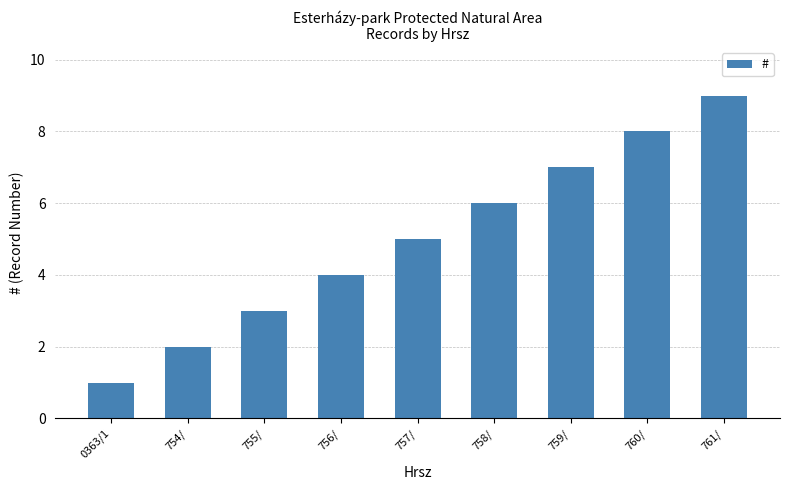

Reading right to left, extract all data points from this chart.

761/=9	760/=8	759/=7	758/=6	757/=5	756/=4	755/=3	754/=2	0363/1=1